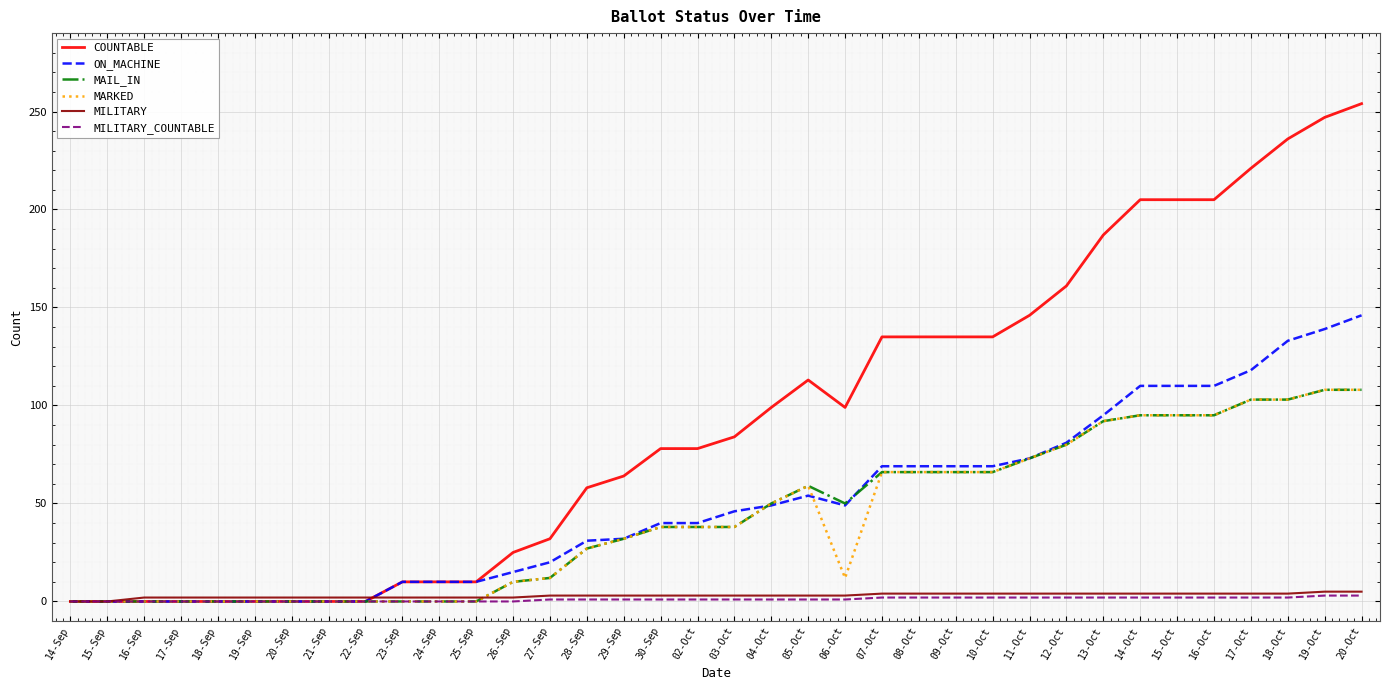

The value of MAIL_IN at 14-Oct is 139. True or false?

False